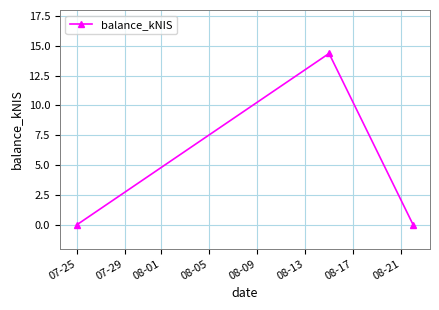

What is the value of the 2nd point from the left?

14.4